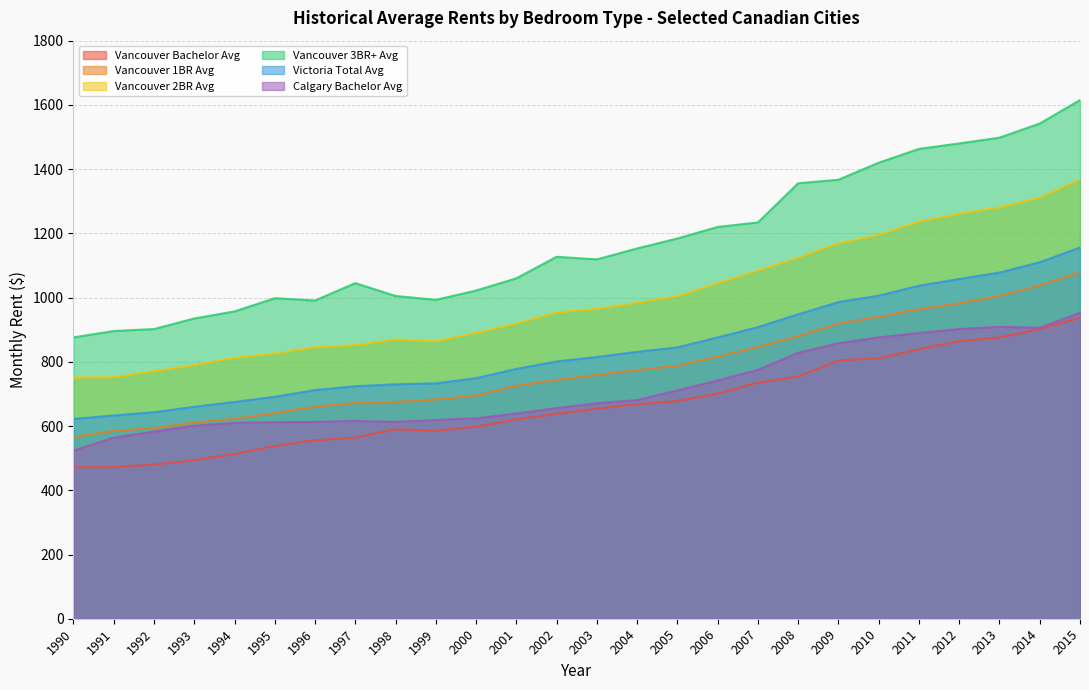

What is the approximate value of Vancouver Bachelor Avg at 1999?

585